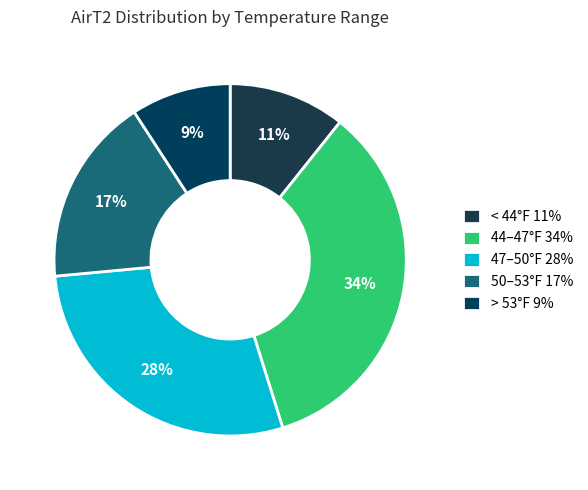

How many segments does this pie chart have?

5